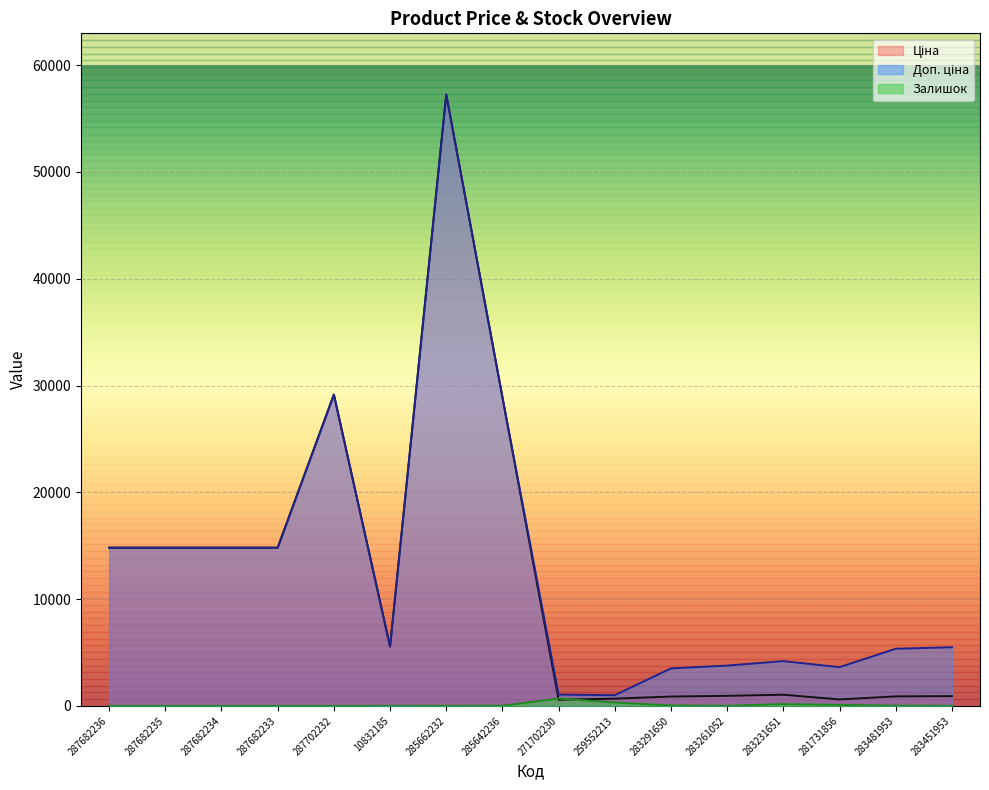

What are all the series names shown in the legend?

Ціна, Доп. ціна, Залишок